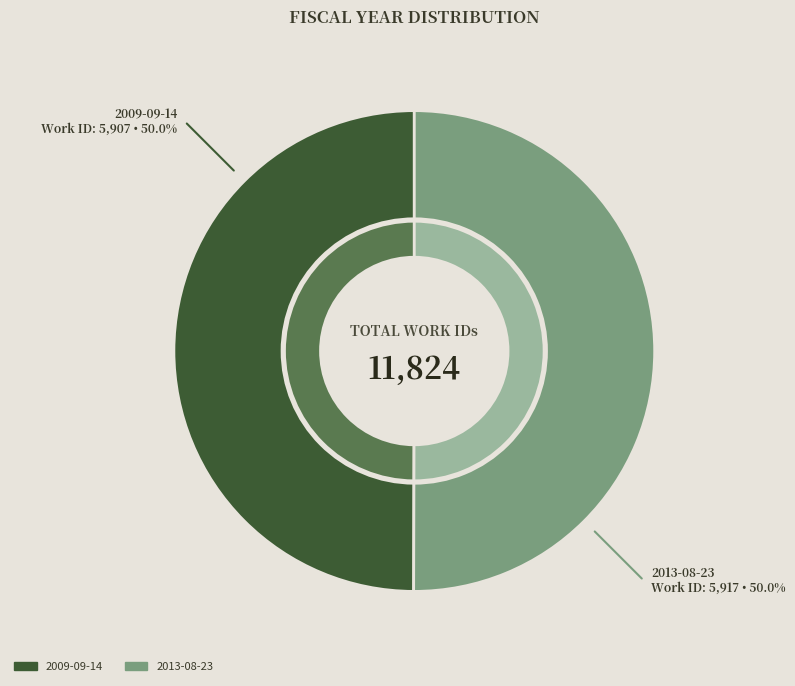

Rank the categories by value from lowest to highest.

2009-09-14, 2013-08-23